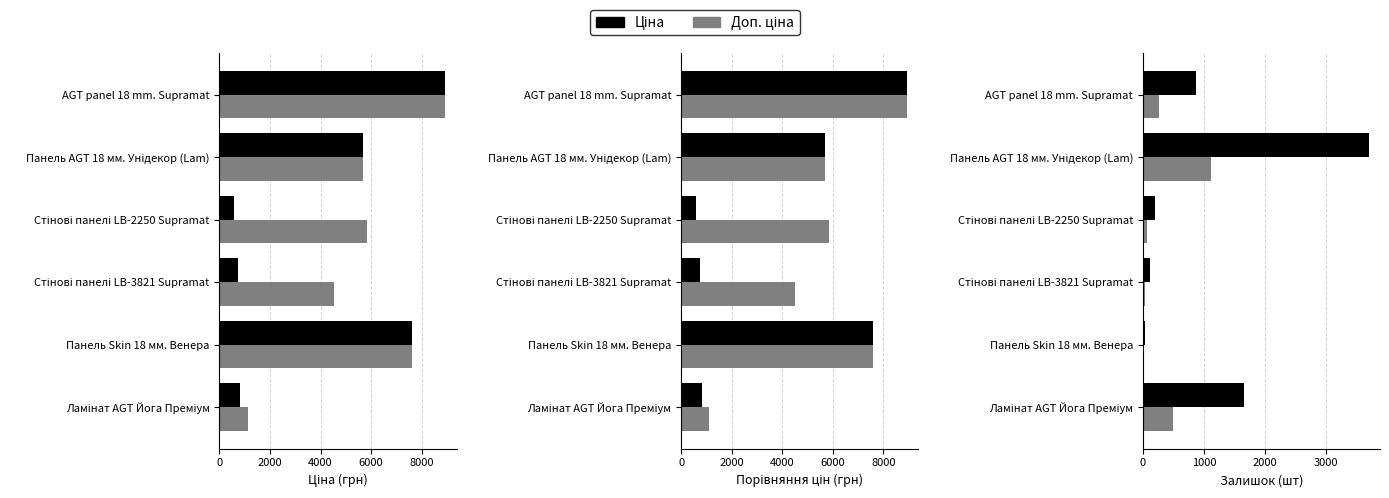

What is the sum of all Ціна values?

24359.6